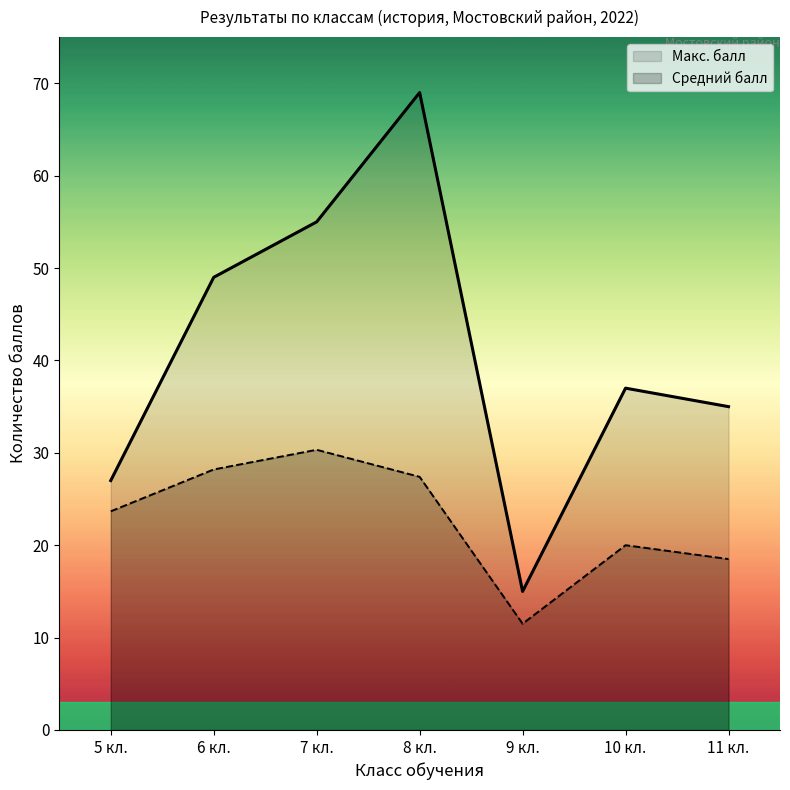

Where does the Средний балл по классу series first go above 27?

6